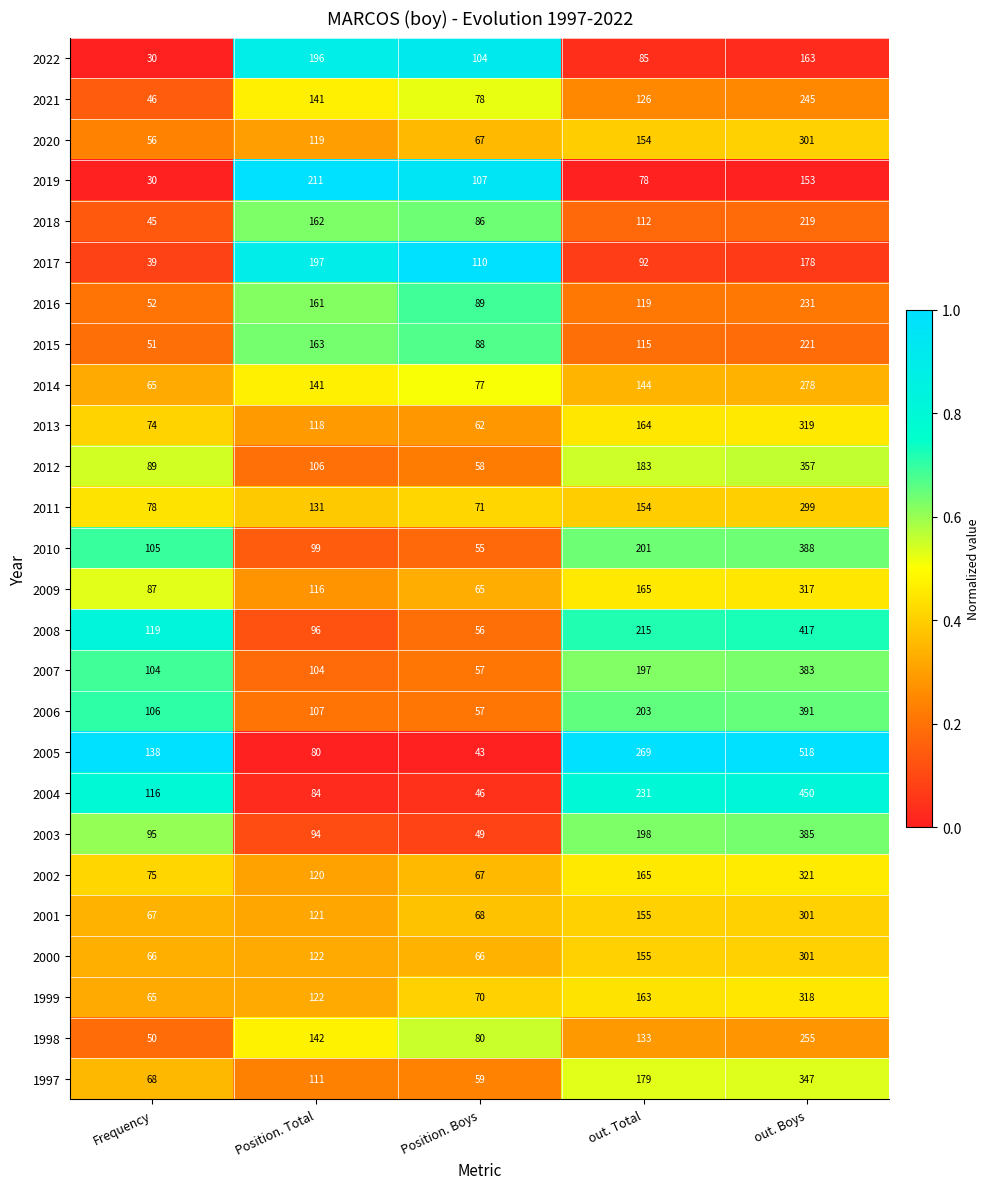

Which category has the lowest value across all series?

Frequency